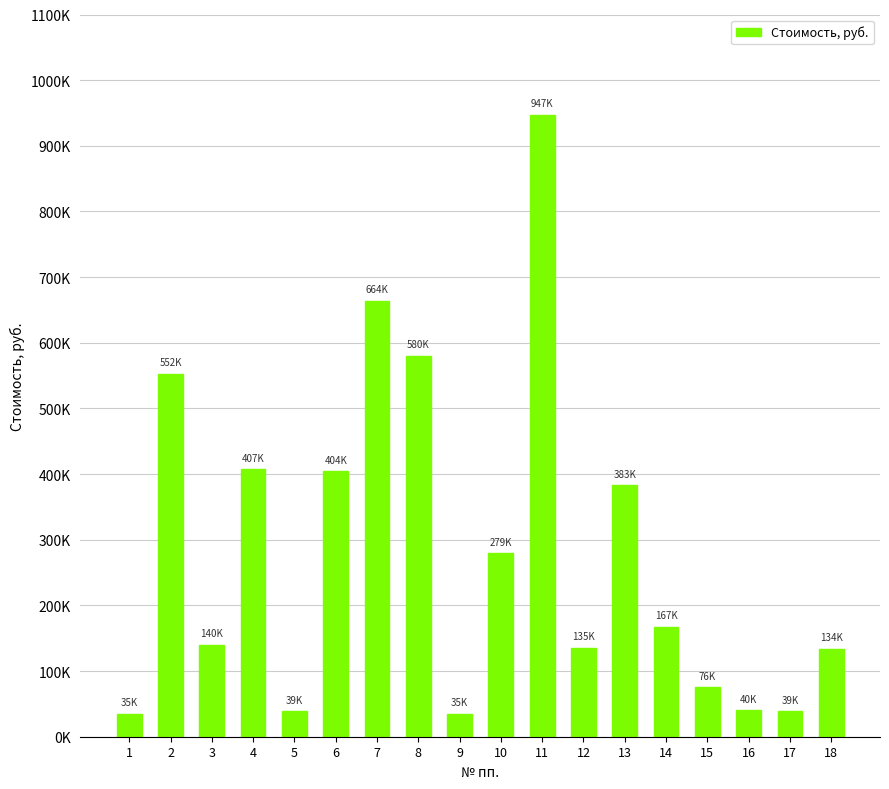

Rank the categories by value from highest to lowest.

11, 7, 8, 2, 4, 6, 13, 10, 14, 3, 12, 18, 15, 16, 5, 17, 1, 9